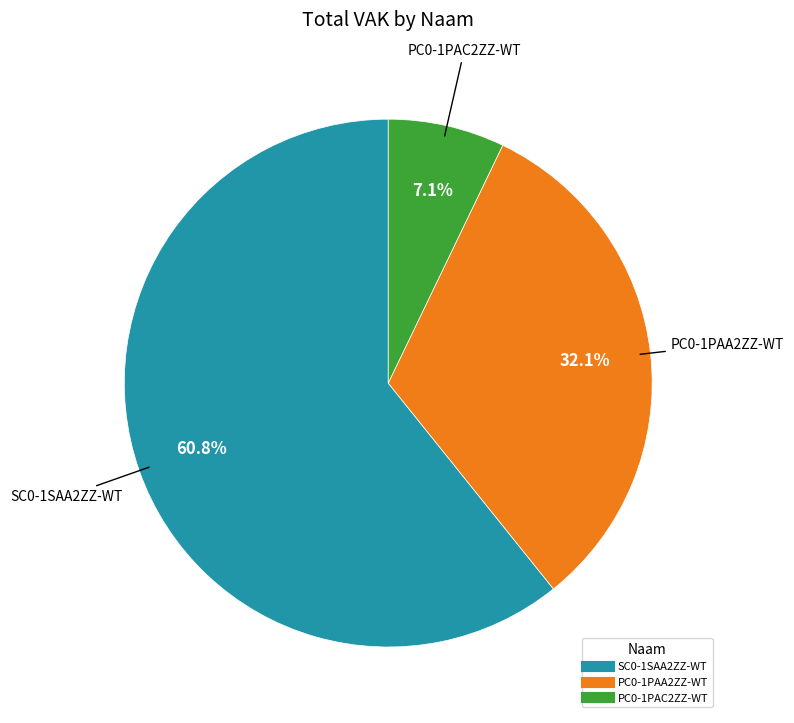

The PC0-1PAC2ZZ-WT slice represents 45% of the pie. True or false?

False